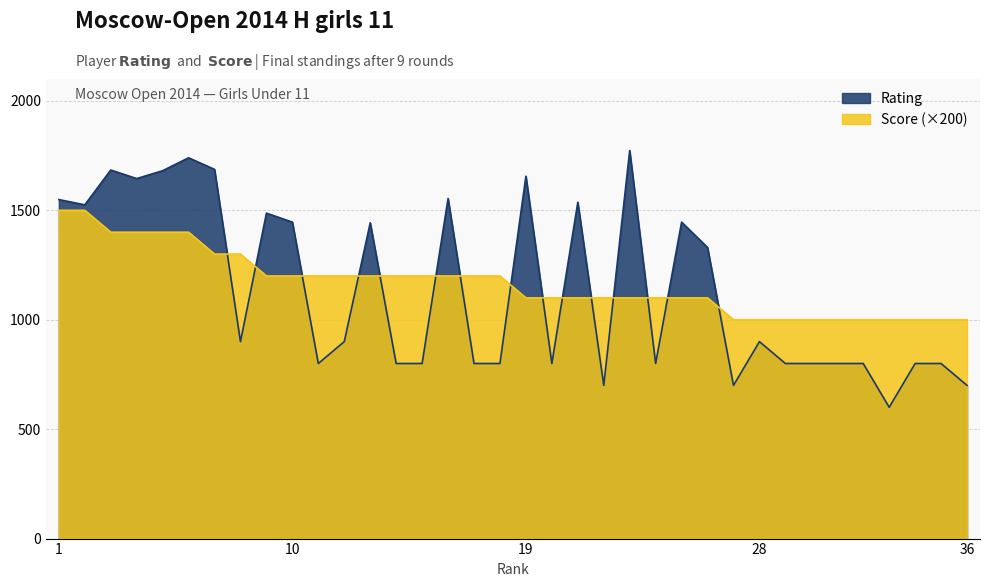

What are all the series names shown in the legend?

Rating, Score